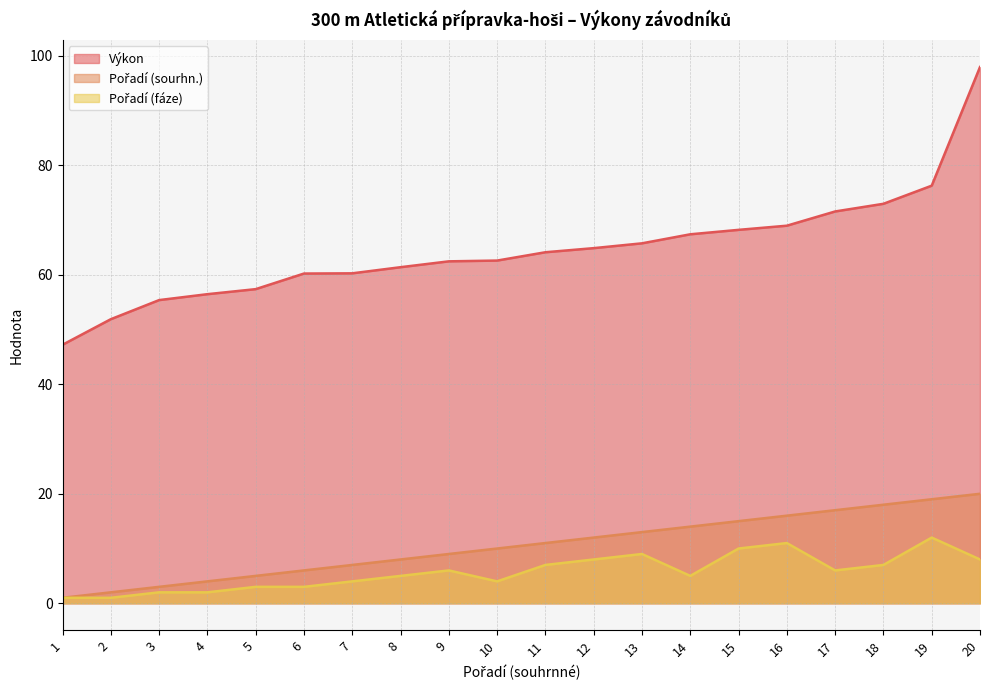

Which label corresponds to the smallest value in the chart?

1